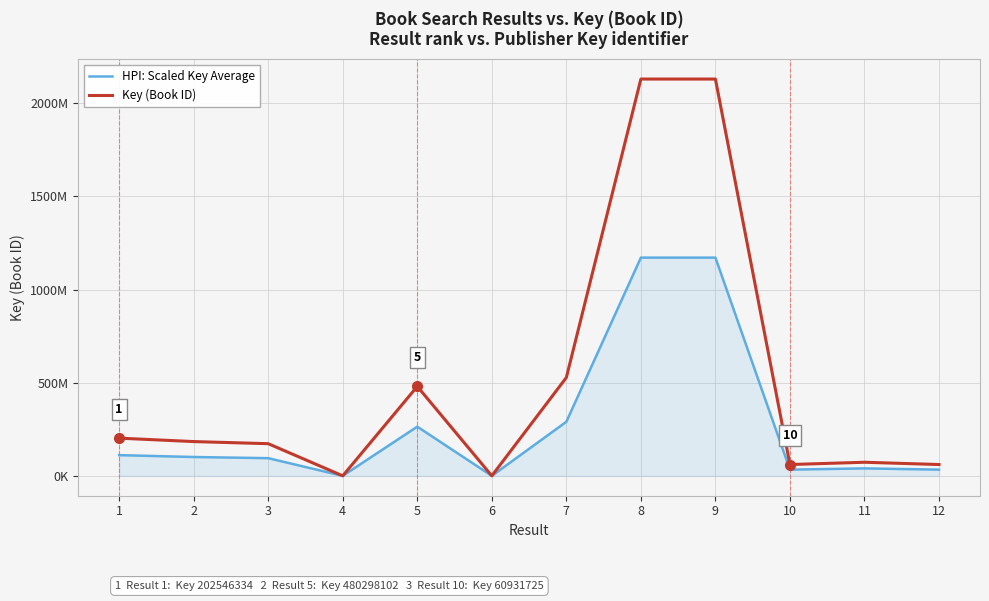

Which has a higher value, 10 or 7?

7